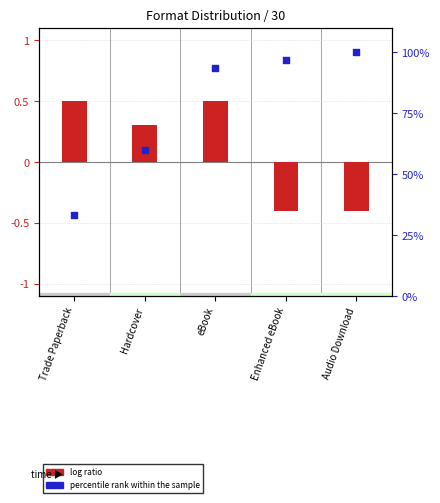

What are all the series names shown in the legend?

log ratio, percentile rank within the sample